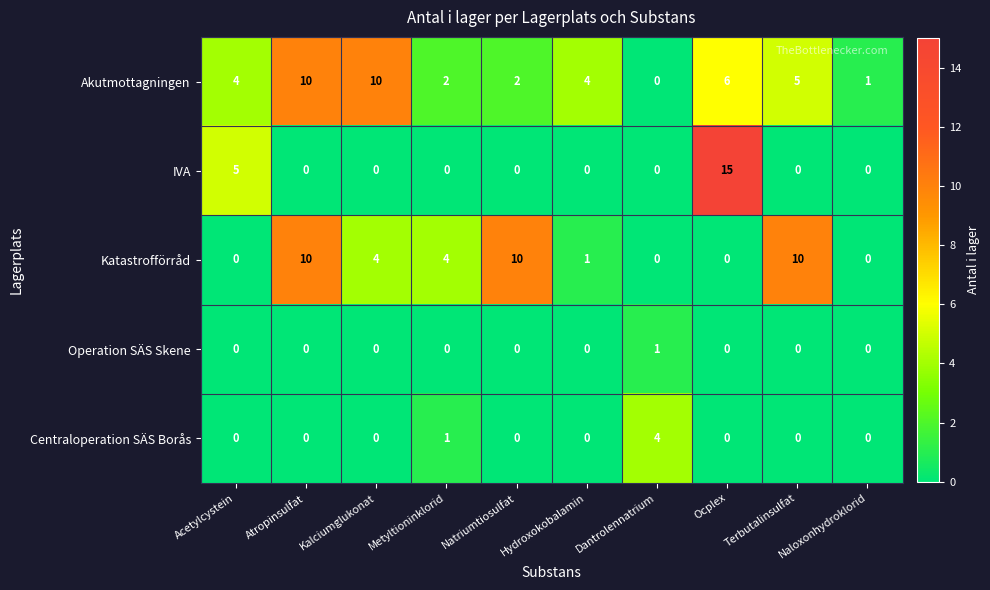

What is the sum of the Katastrofförråd values at Metyltioninklorid and Naloxonhydroklorid?

4